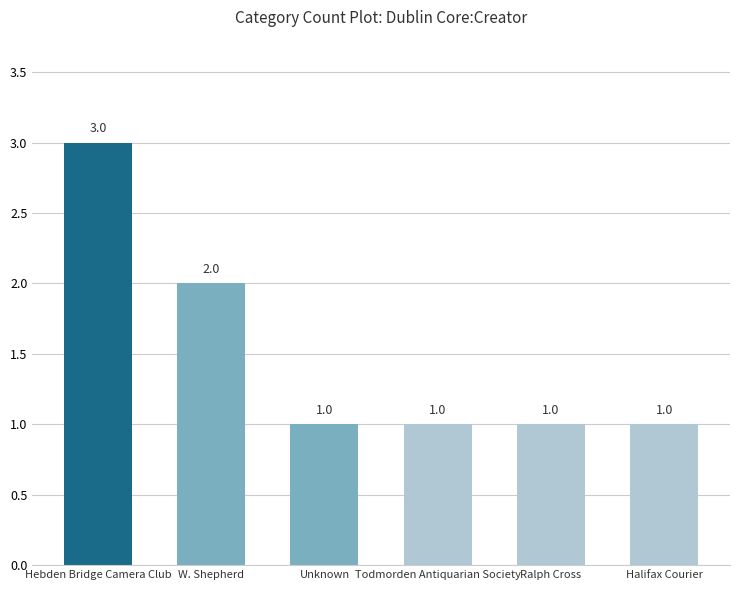

How many bars are there in total?

6